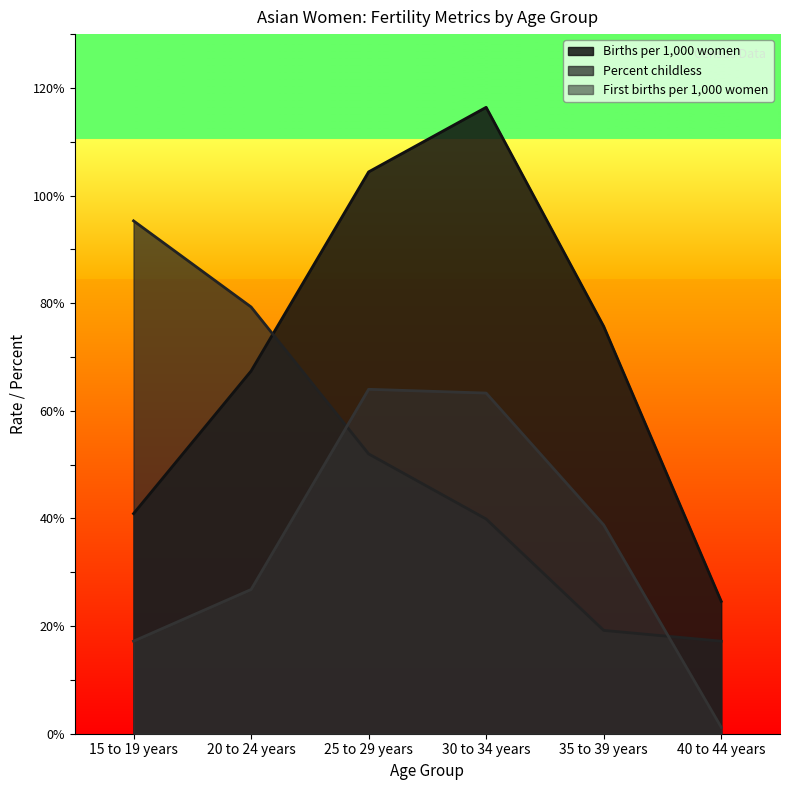

List the series in order of their peak value, highest first.

Births per 1,000 women, Percent childless, First births per 1,000 women